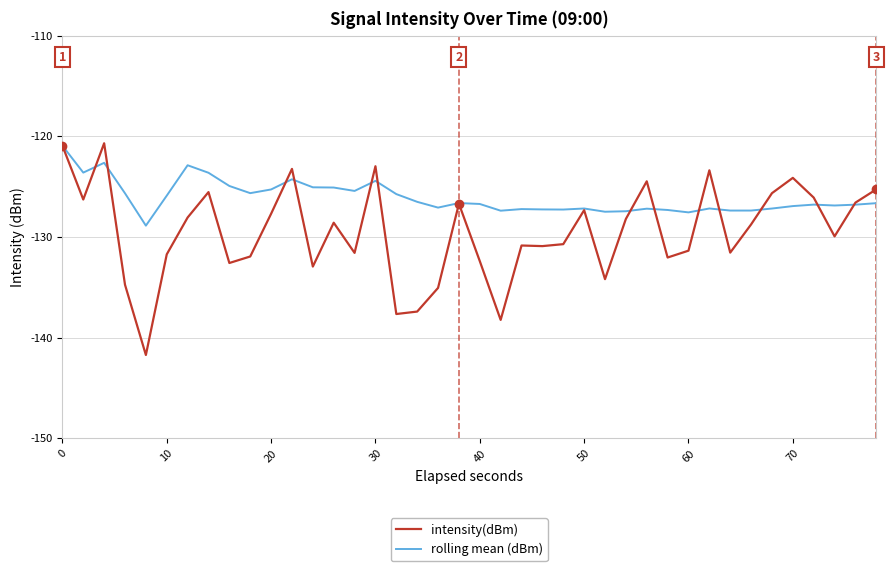

Which series has the largest total across all categories?

rolling mean (dBm)